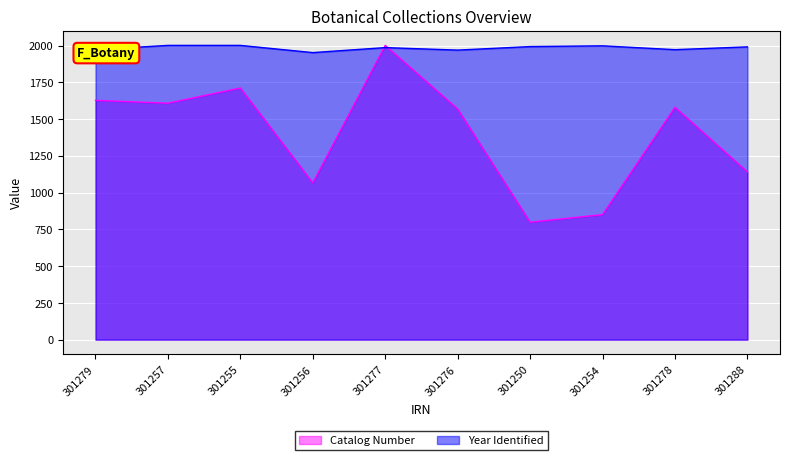

Rank the series by their average value, from highest to lowest.

Year Identified, Catalog Number